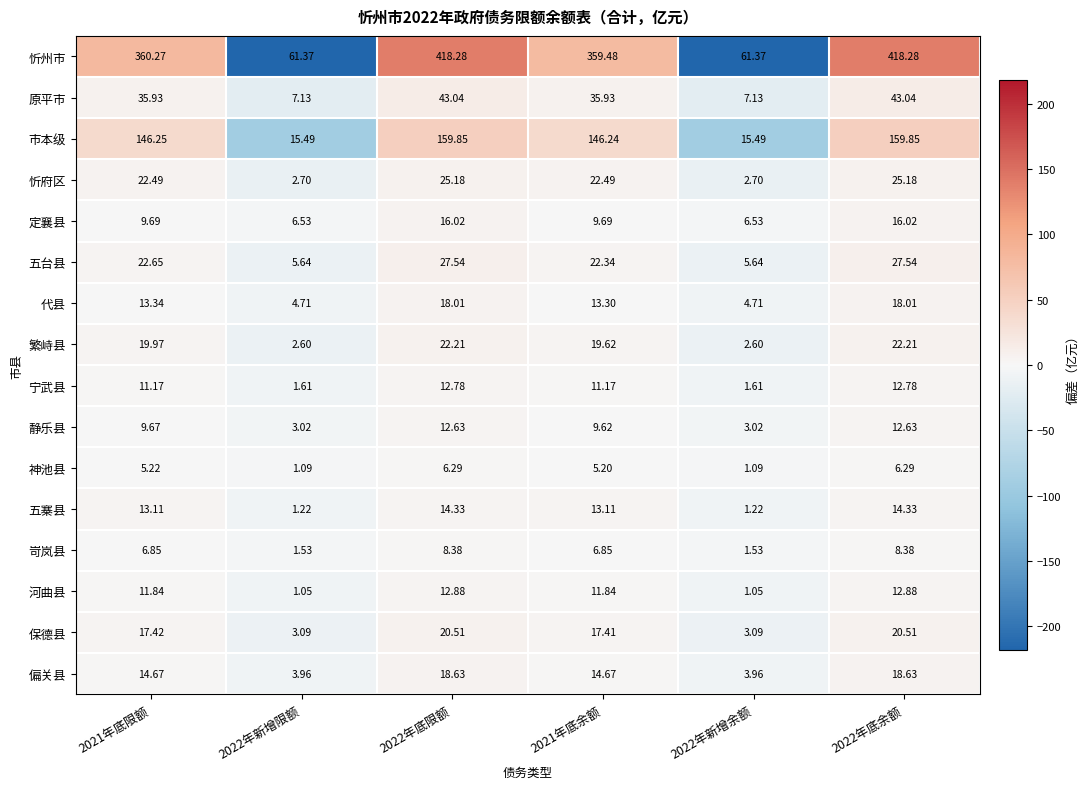

Which series changed the most between 2021年底限额 and 2022年新增余额?

忻州市